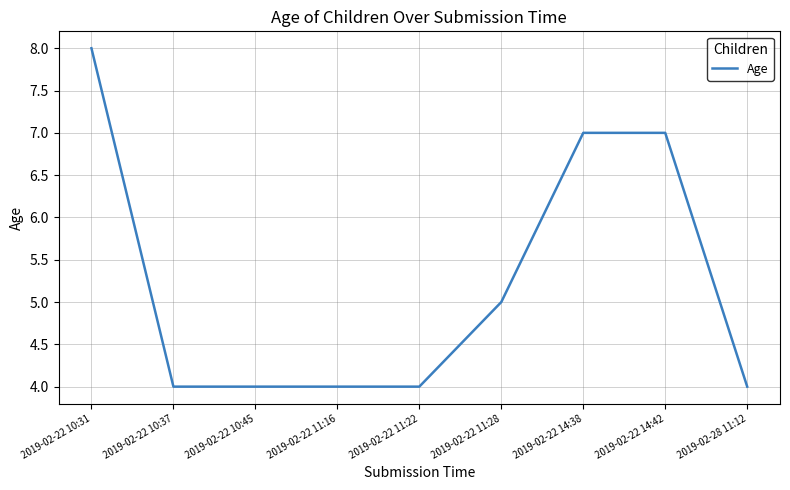

What position from the left is 2019-02-22 11:22?

5